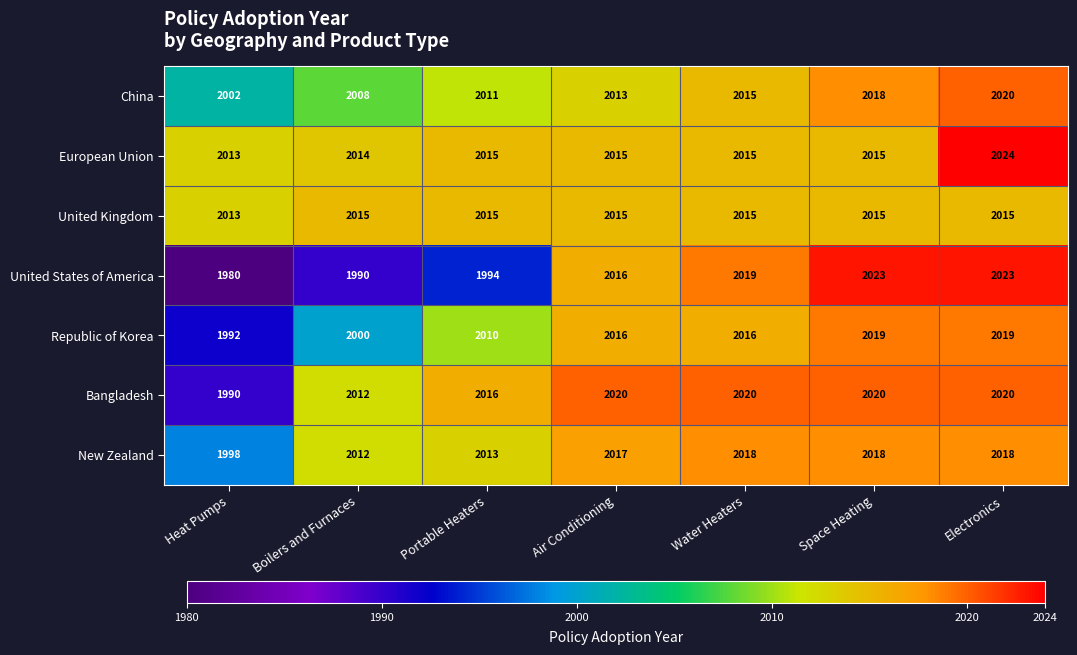

Which series has the widest spread of values?

United States of America